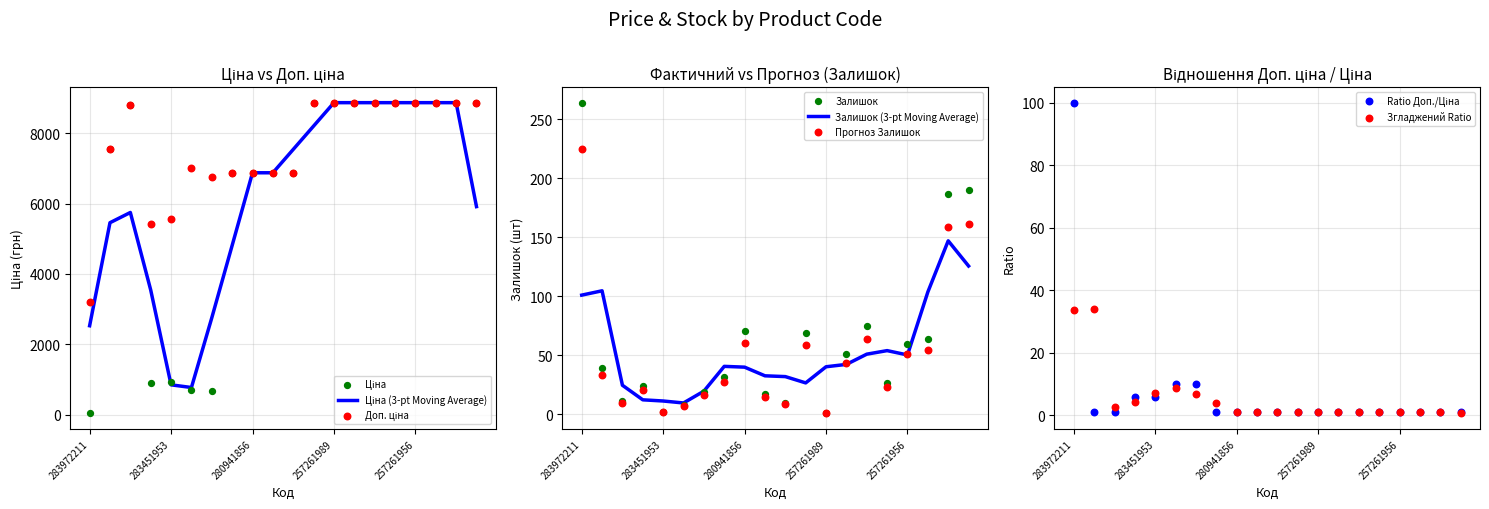

Which series contains the highest Y value?

Ціна